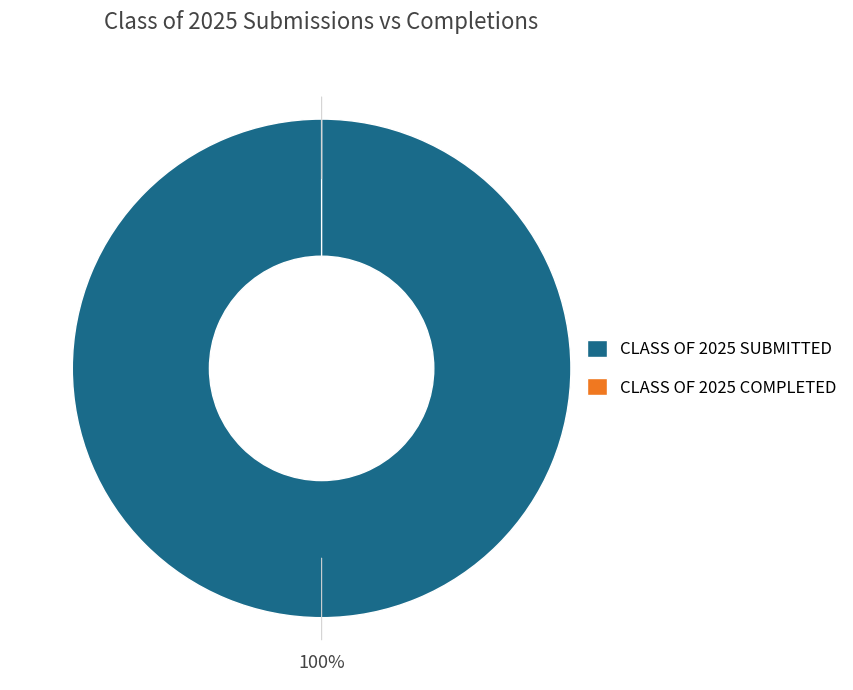

Which slice is the largest?

Class of 2025 Submitted